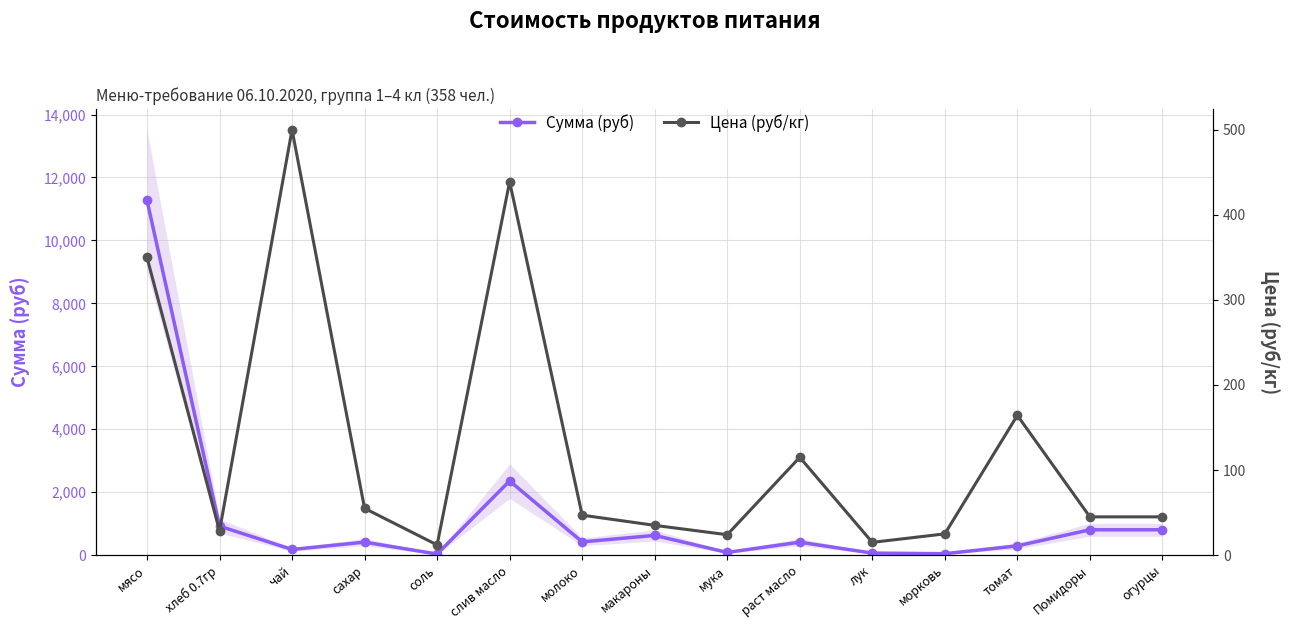

The value of Сумма (руб) at хлеб 0.7гр is 920.5. True or false?

True